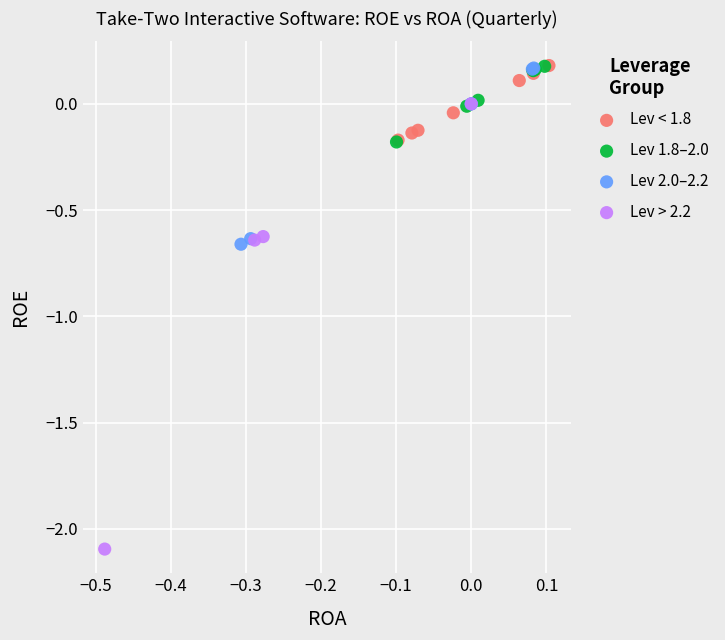

What are all the series names shown in the legend?

Lev < 1.8, Lev 1.8–2.0, Lev 2.0–2.2, Lev > 2.2